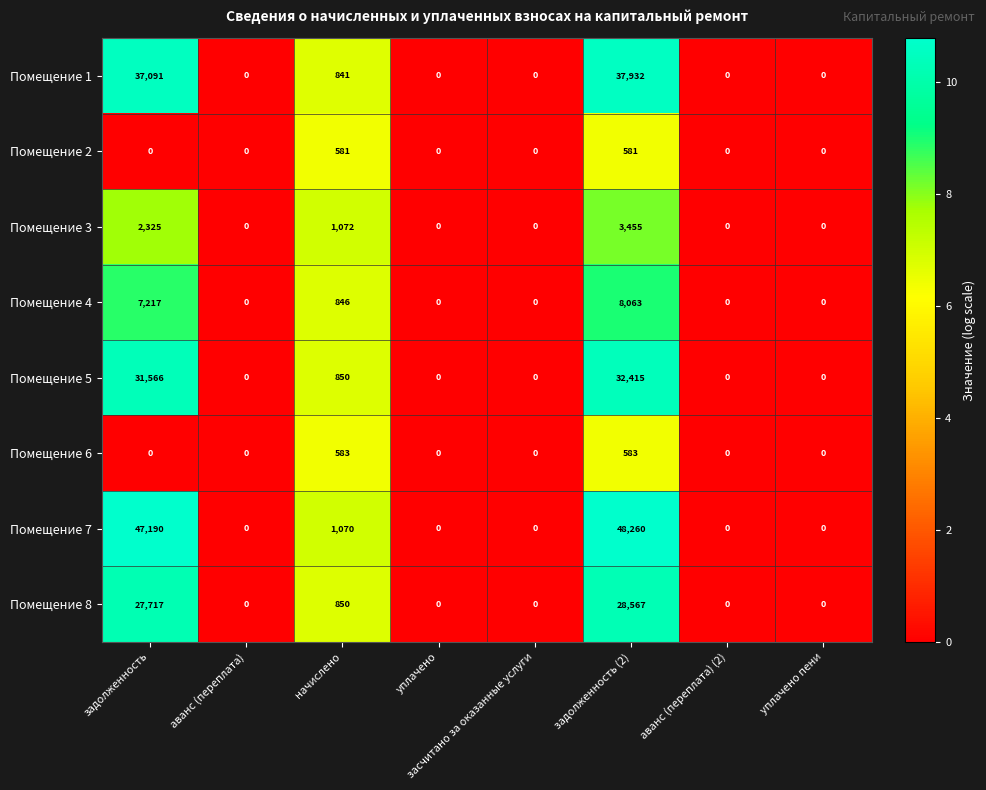

At how many categories does at least one series exceed 154?

3